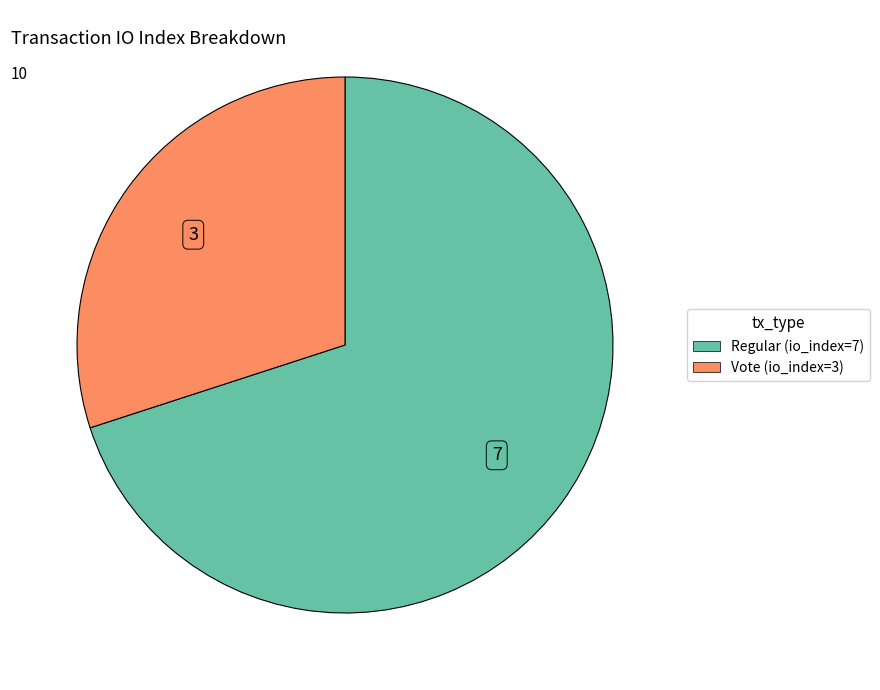

Is there any slice that represents more than half of the pie?

Yes